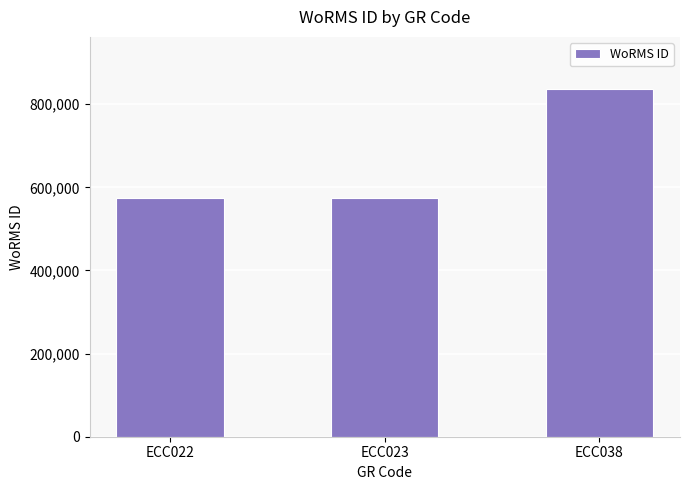

What is the difference between the maximum and minimum values?

262699